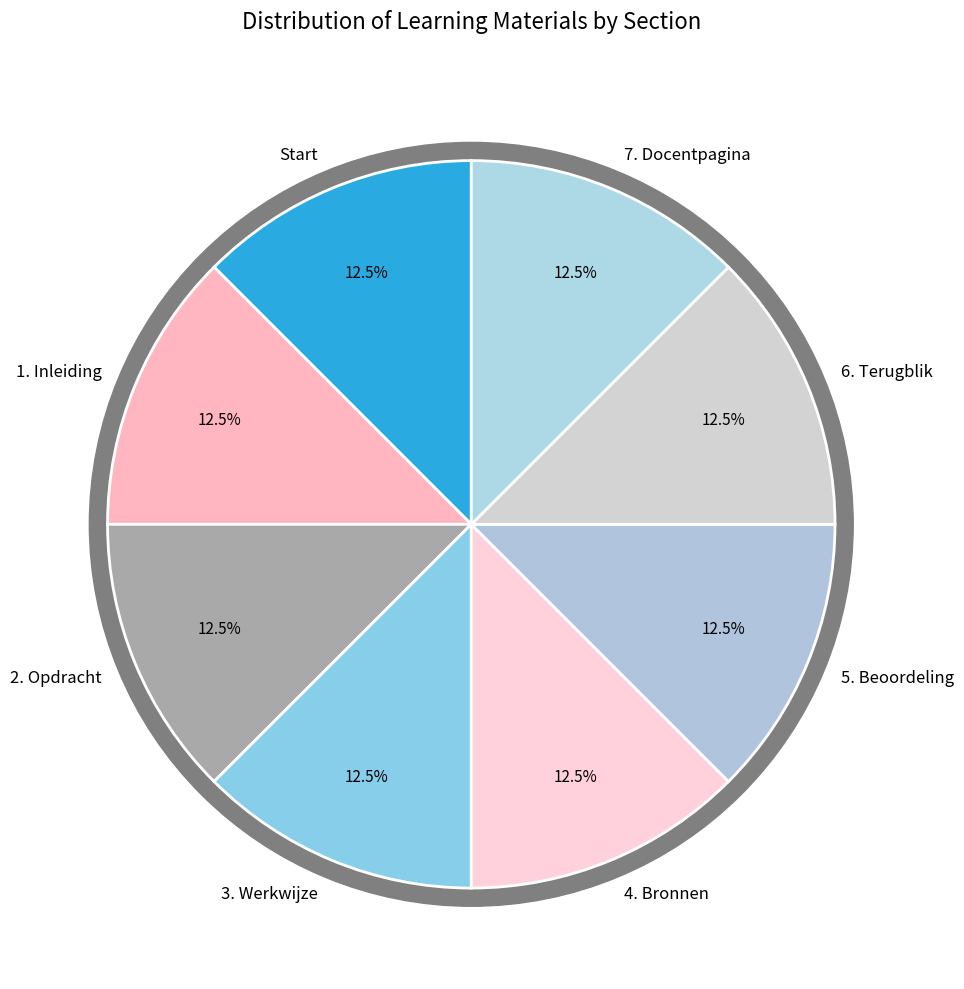

Which category has the smallest portion of the pie?

Start